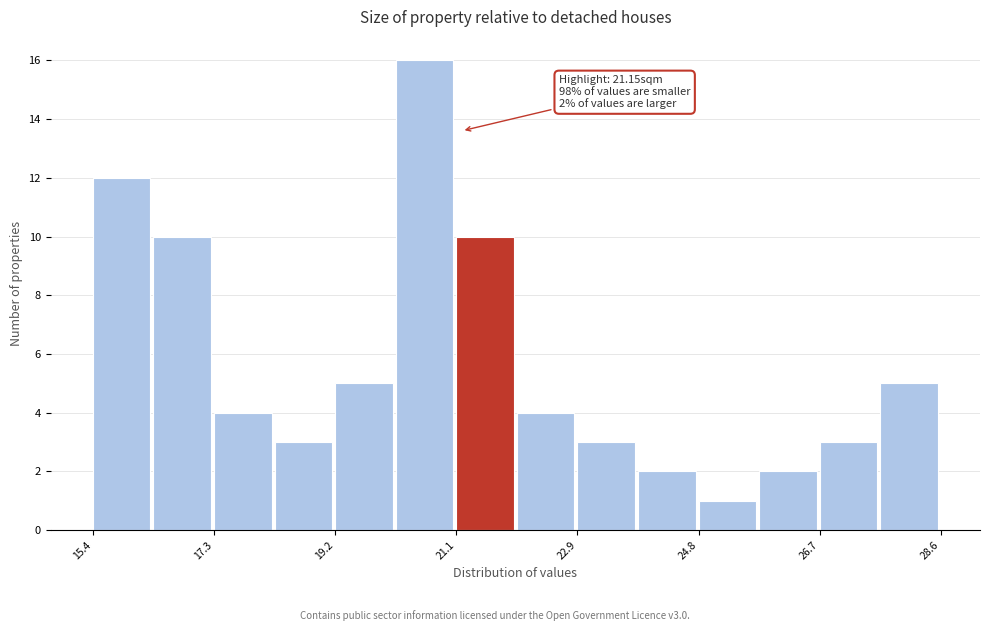

Over which range of the x-axis is the bar tallest?

20.2 to 21.0